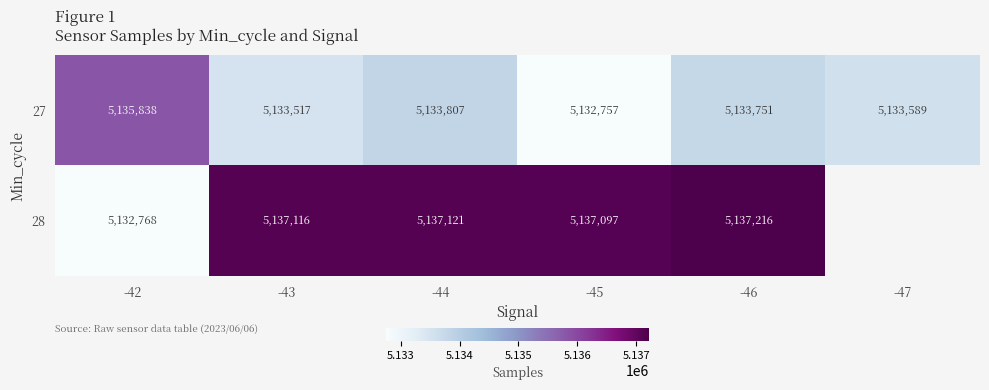

How many data points does each series have?

6